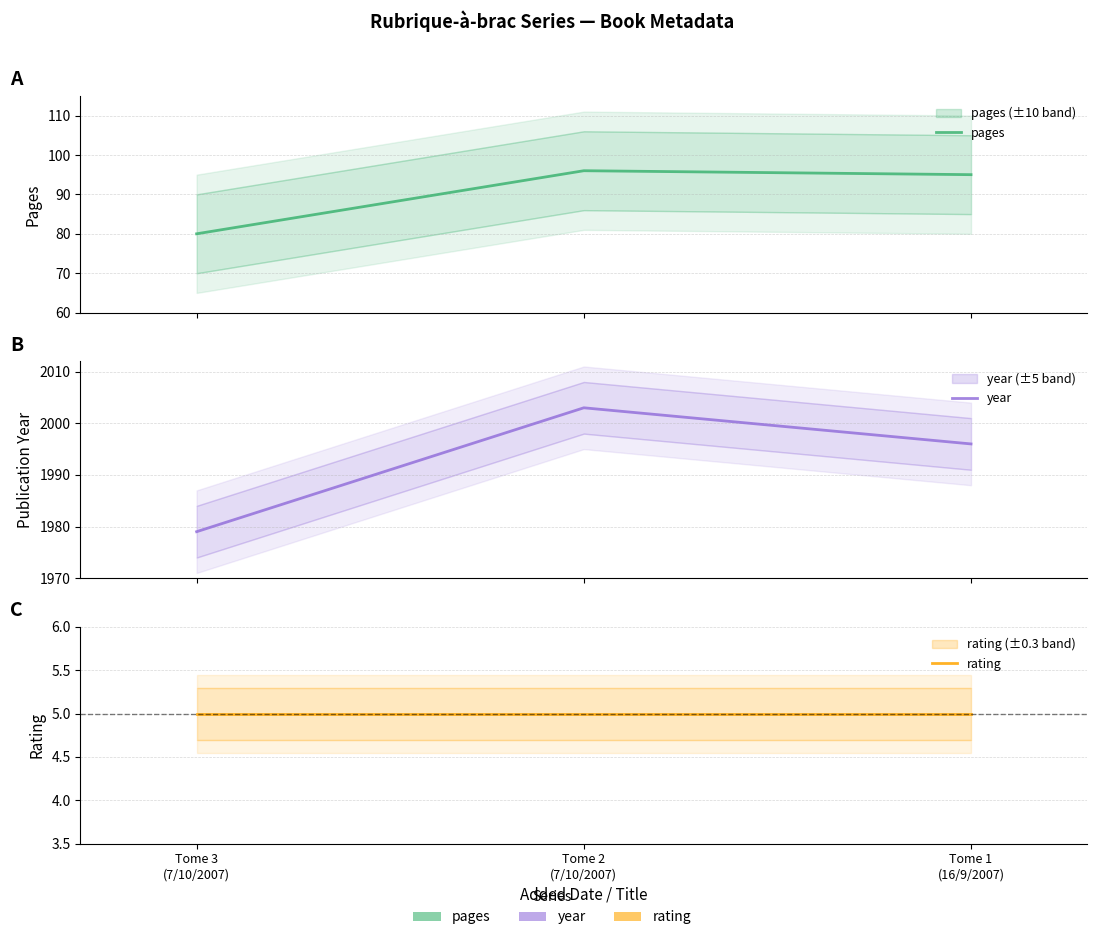

Reading left to right, what are all the values shown in this chart?

pages: 80	96	95
year: 1979	2003	1996
rating: 5	5	5